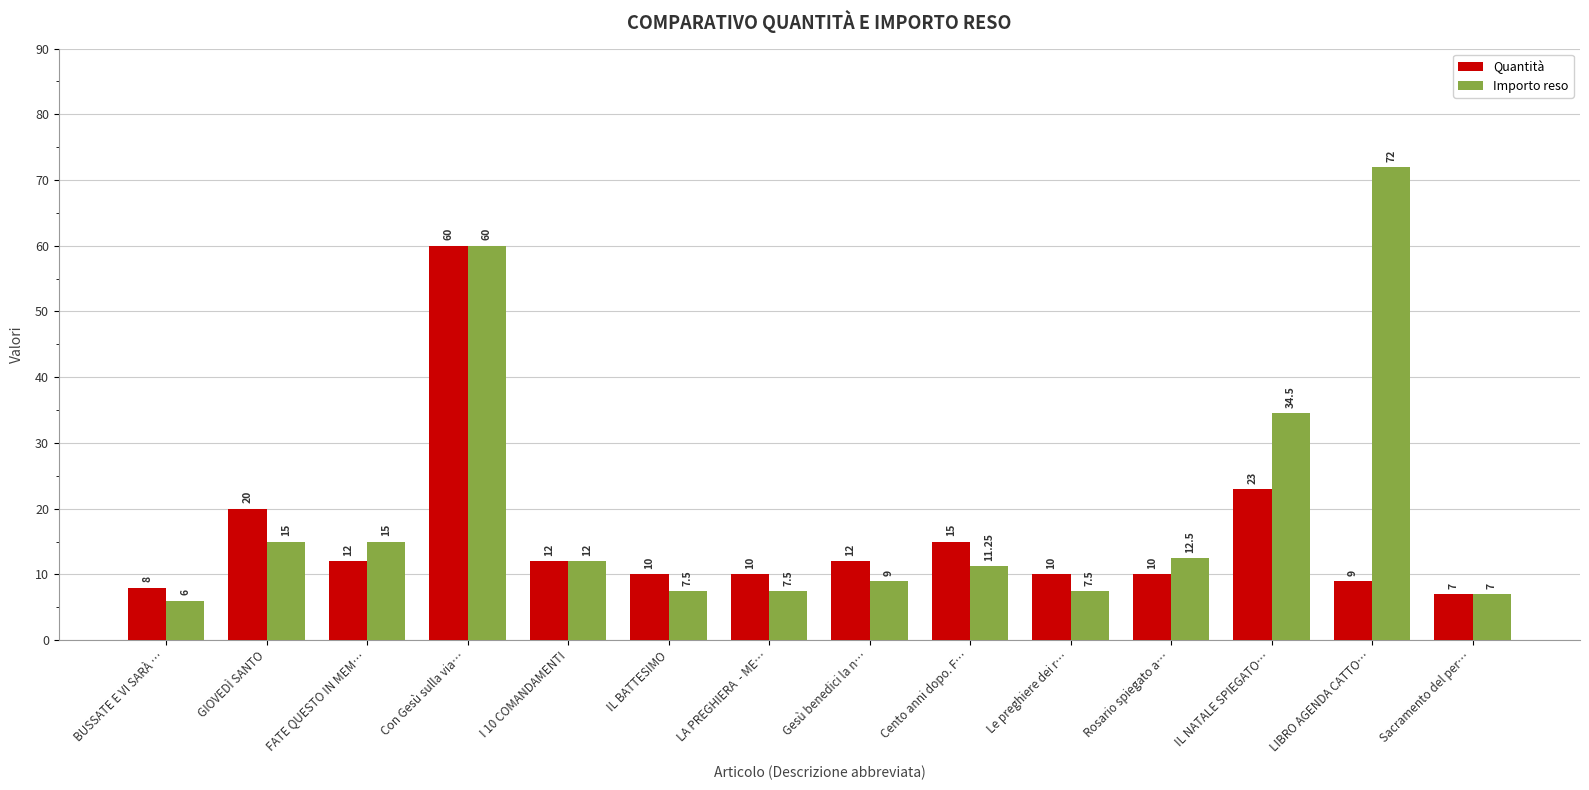

What is the maximum value shown in the chart?

72.0